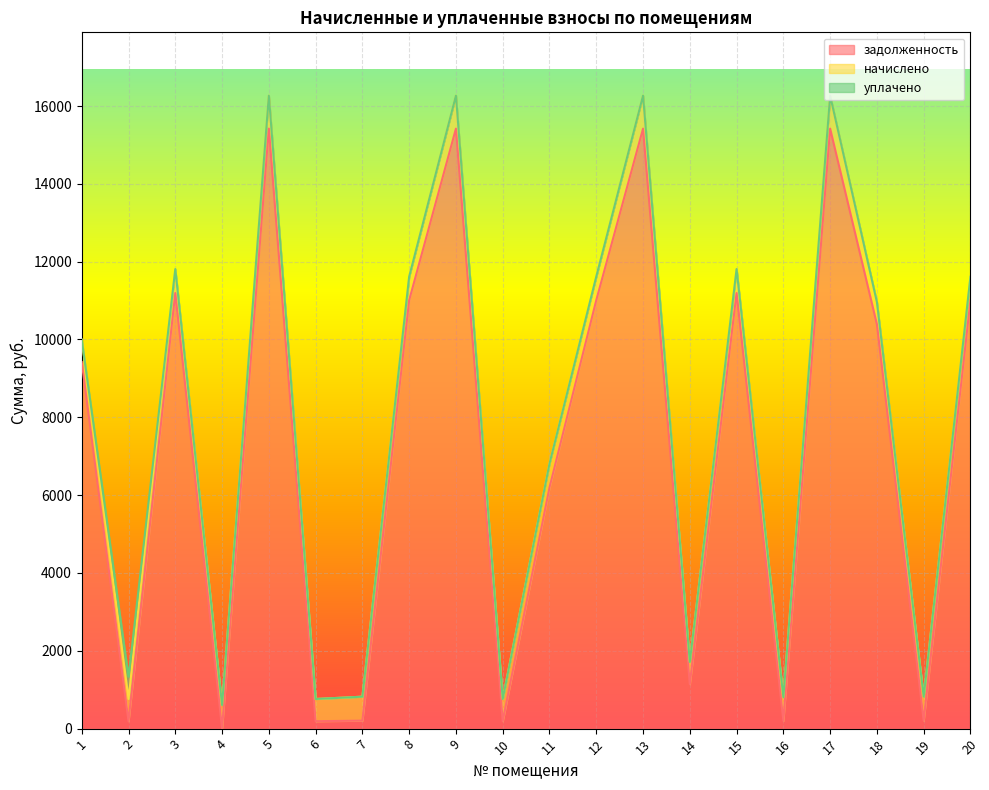

At how many categories does at least one series exceed 2870?

12